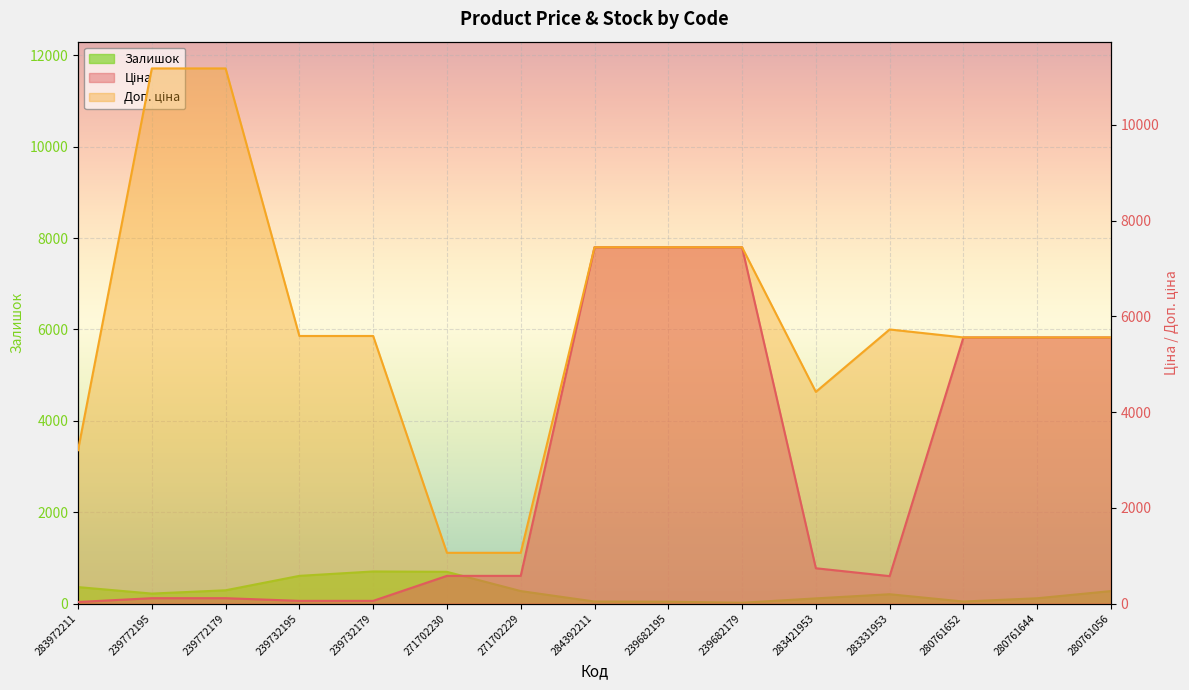

Reading right to left, what are all the values shown in this chart?

Ціна: 5560.3	5560.3	5560.3	572.7	737.2	7444.6	7444.6	7444.6	578.1	578.1	55.9	55.9	111.8	111.8	32.0
Доп. ціна: 5560.3	5560.3	5560.3	5727.0	4423.0	7444.6	7444.6	7444.6	1060.0	1060.0	5591.0	5591.0	11182.0	11182.0	3205.0
Залишок: 273.0	116.0	44.0	204.0	113.0	17.0	40.0	44.0	273.0	694.0	702.0	606.0	290.0	218.0	360.0